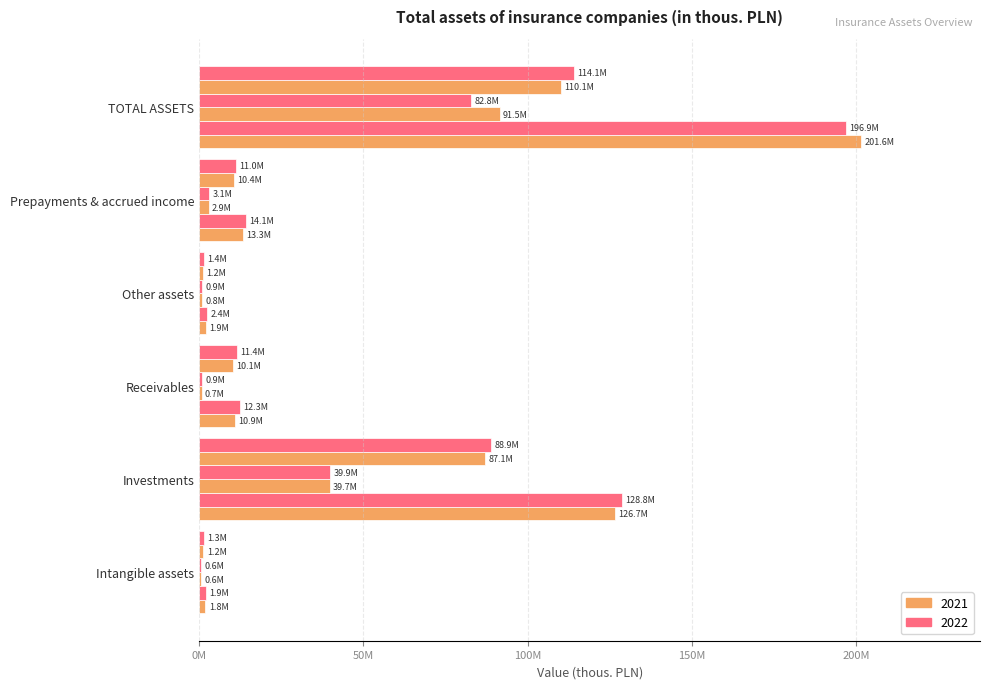

Is it true that Total 2022 equals 109750931.9 at TOTAL ASSETS?

False